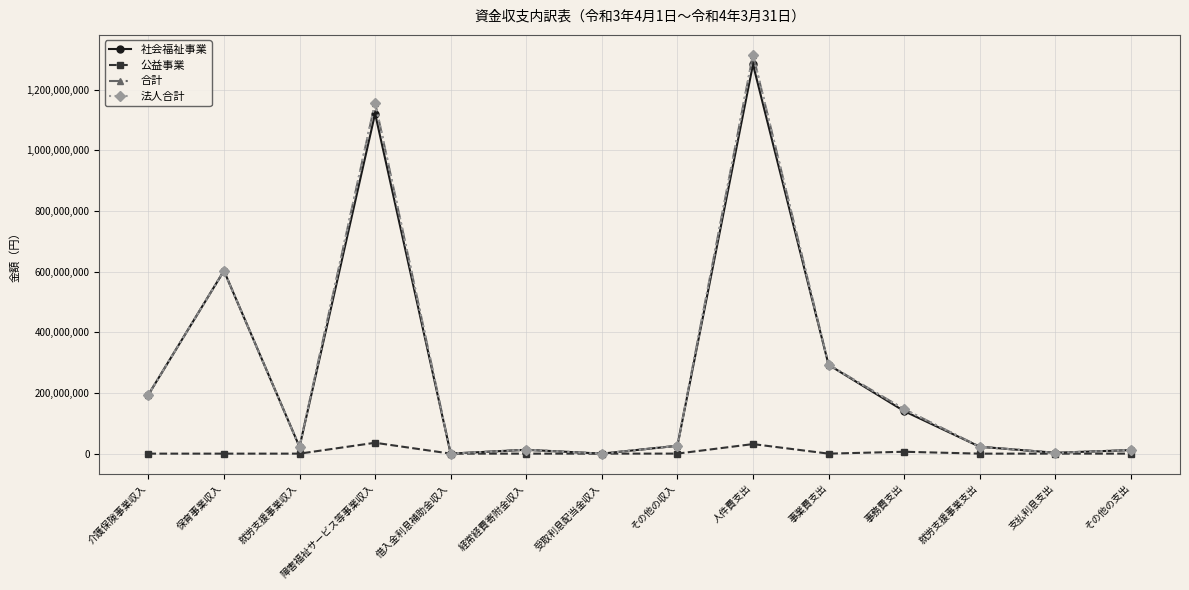

What is the label of the 3rd point from the right?

就労支援事業支出